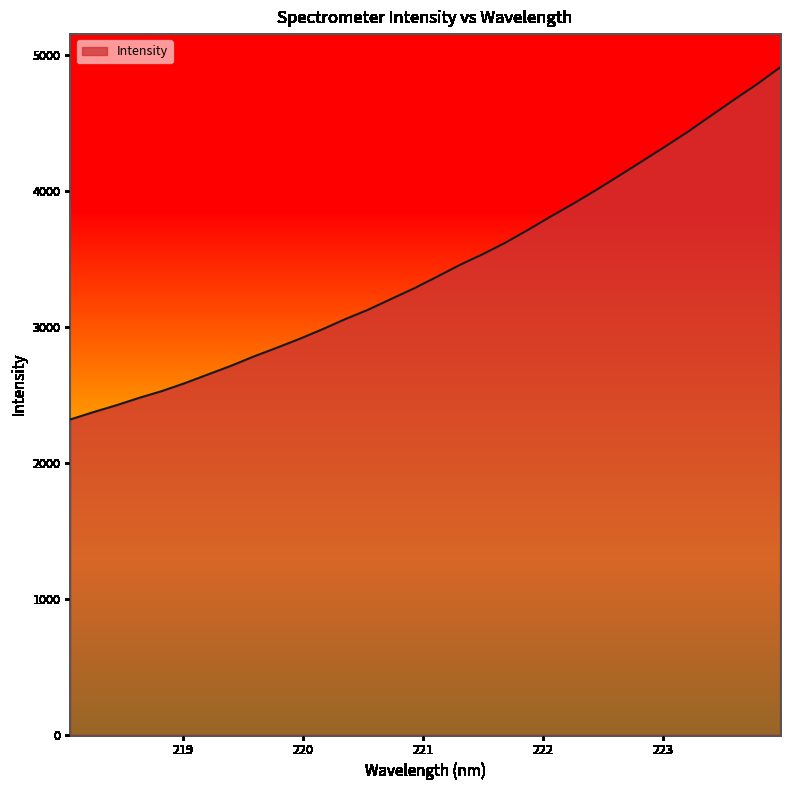

What is the greatest value displayed?

4907.6